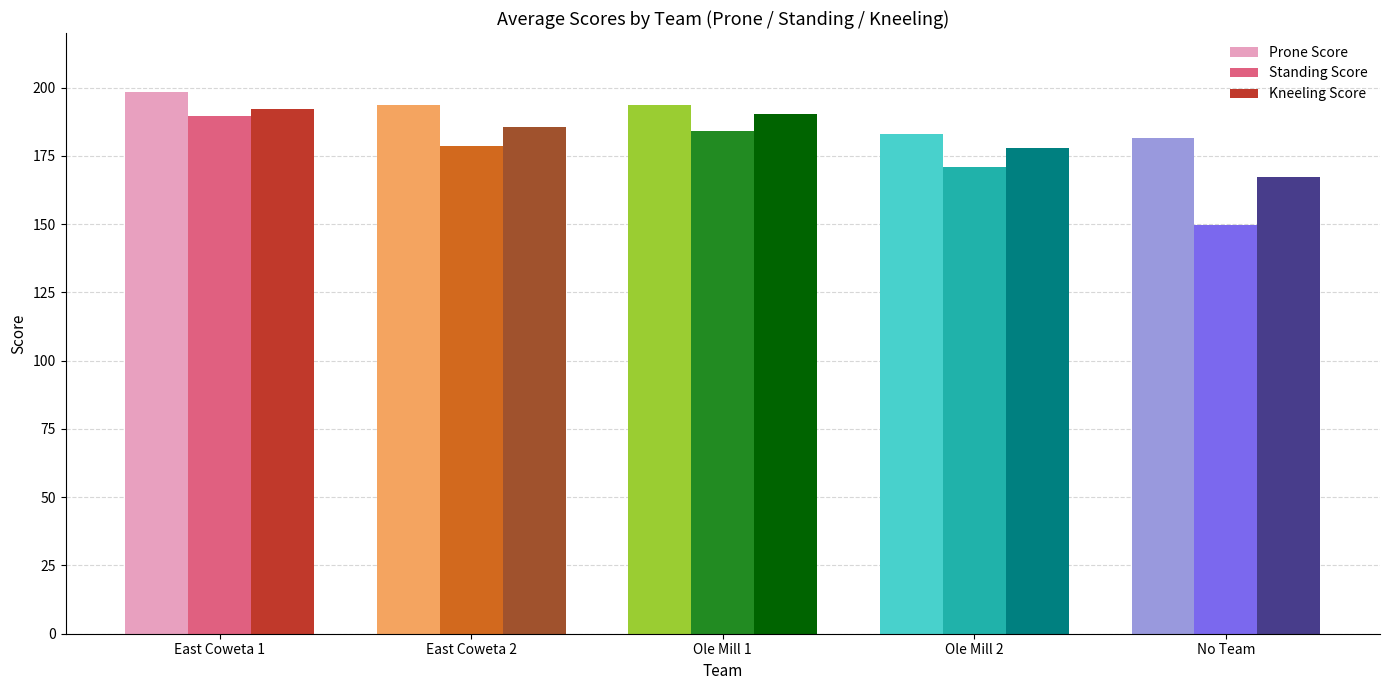

How many categories are shown in the chart?

5